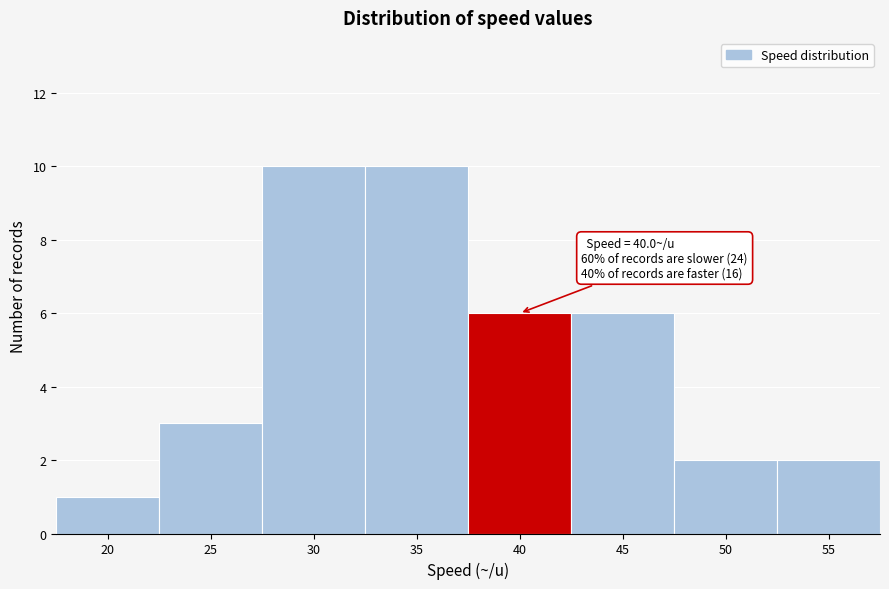

Reading right to left, extract all data points from this chart.

55=2	50=2	45=6	40=6	35=10	30=10	25=3	20=1